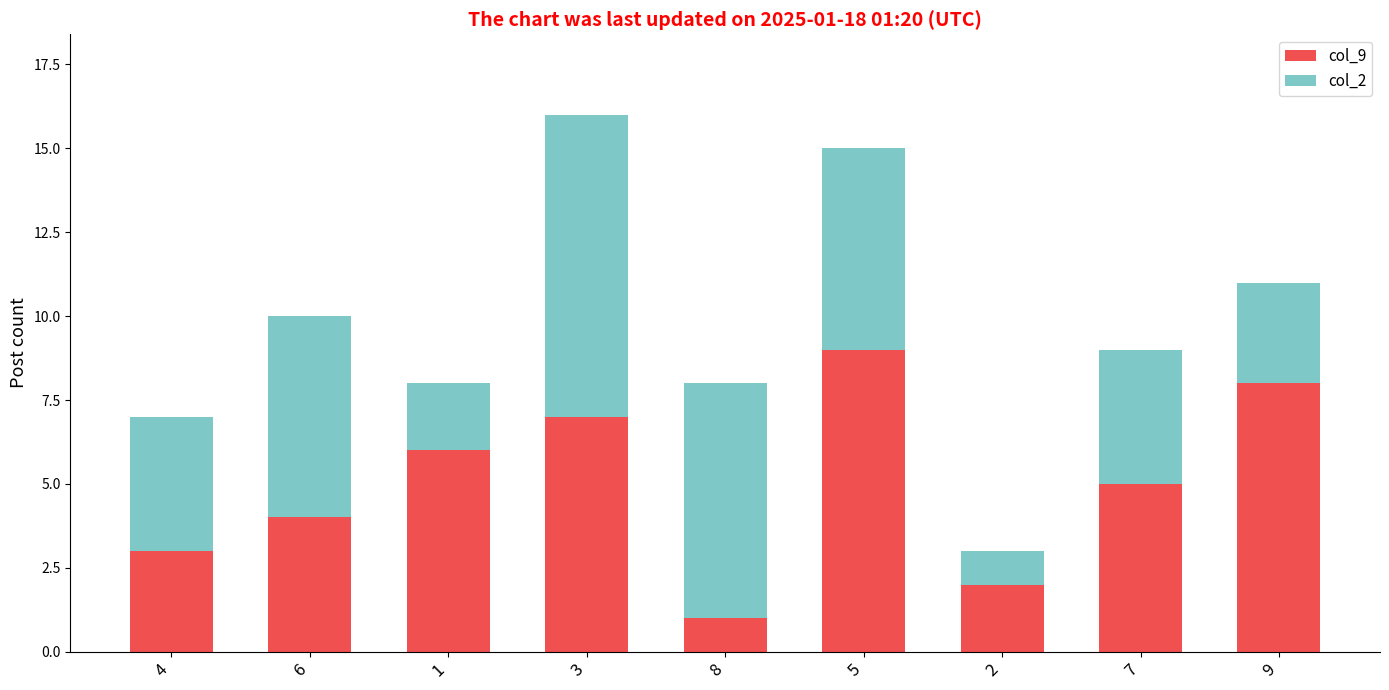

Rank the categories by col_9 value from highest to lowest.

5, 9, 3, 1, 7, 6, 4, 2, 8